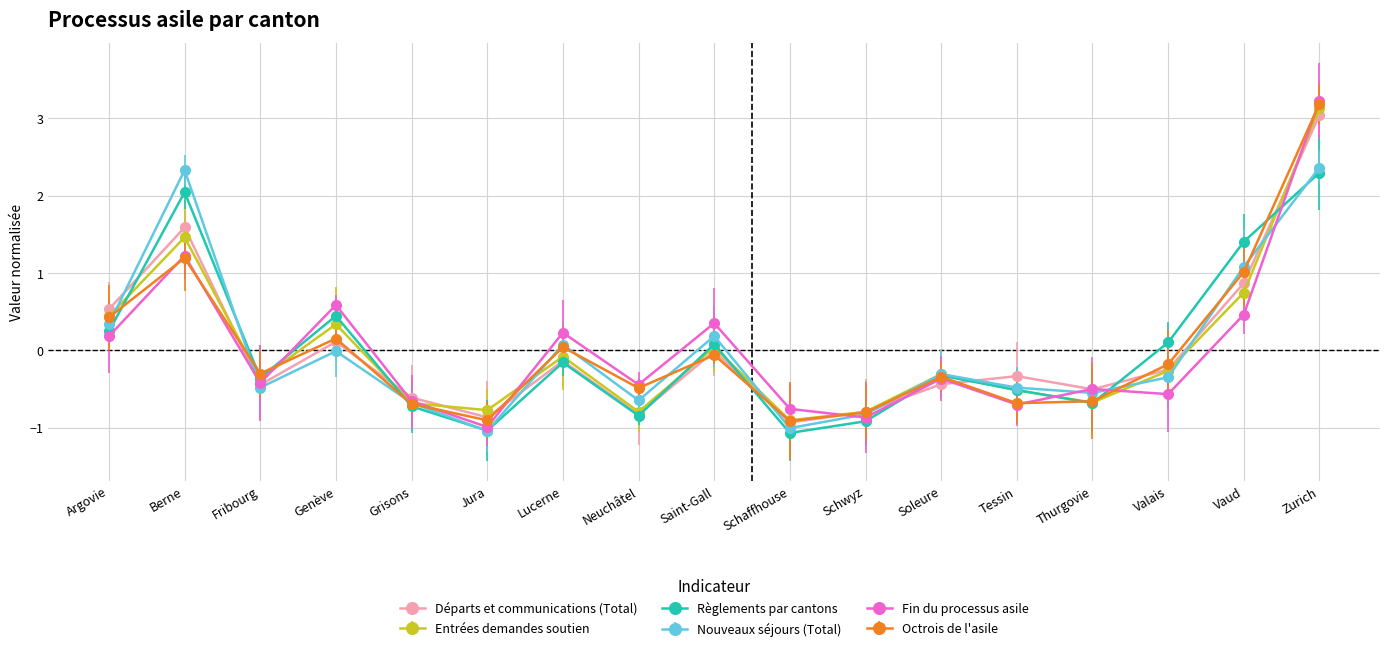

The Nouveaux séjours (Total) series shows -0.1 at Valais. True or false?

False